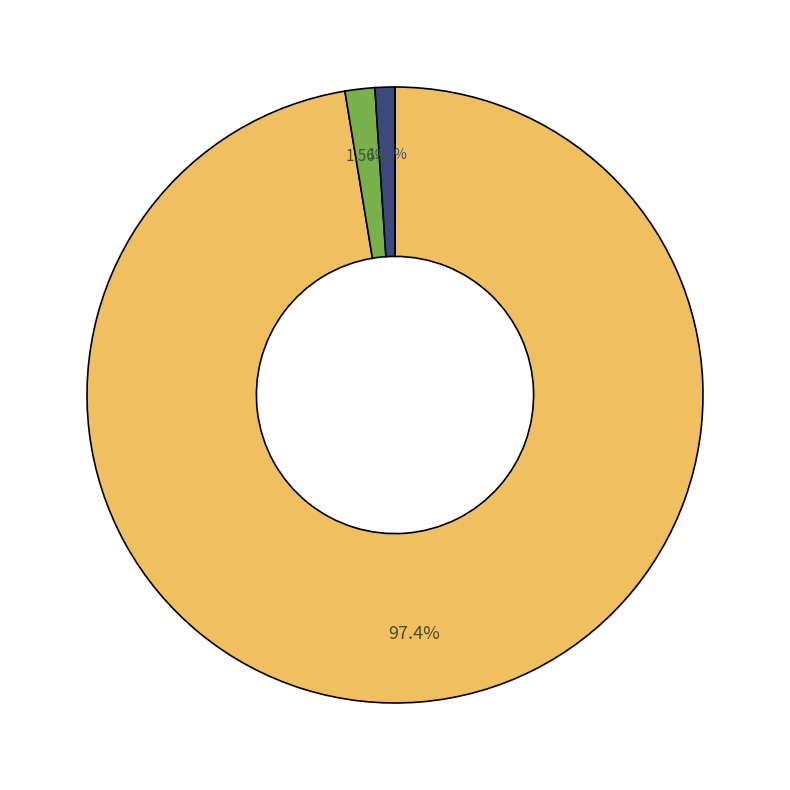

Does any single category account for the majority?

Yes